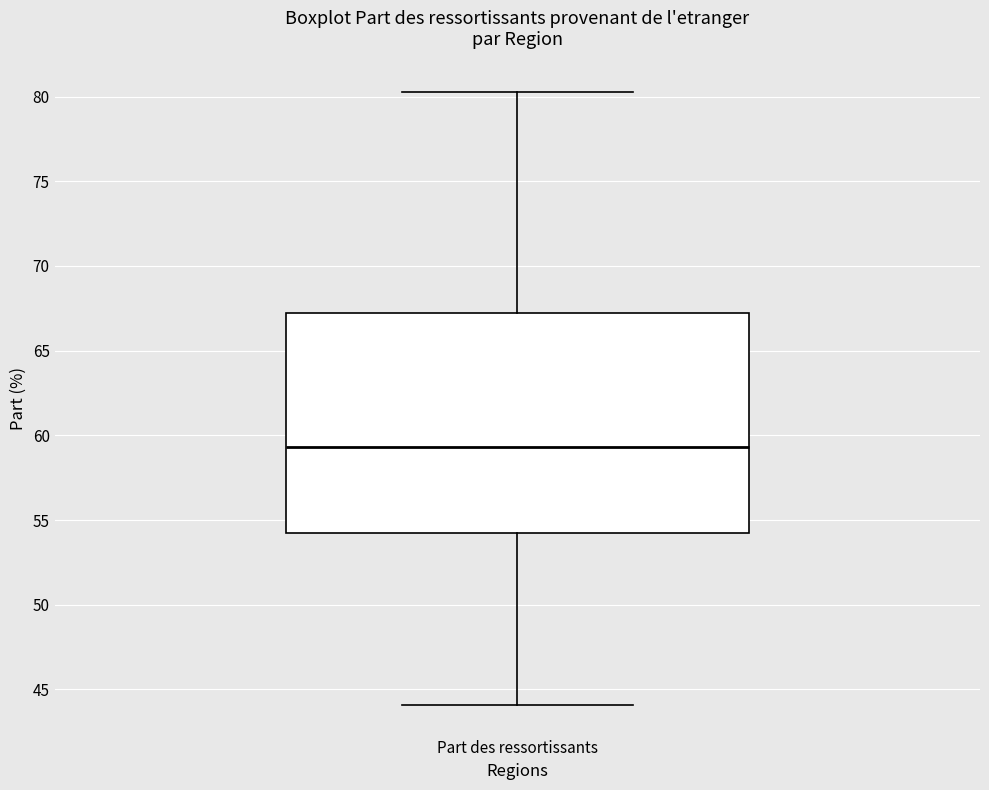

Read this box plot against the y-axis: the position of the median line, the range covered by the box, and the ends of both whiskers. The values are not printed on the chart, so give them approximately, as read against the axis.

median 59.5, box 54.0 to 67.0, whiskers 44.0 to 80.5